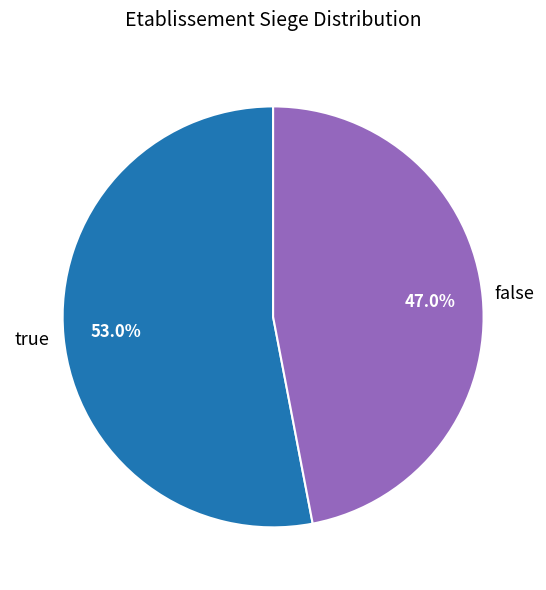

How much of the chart is everything except false?

53.0%